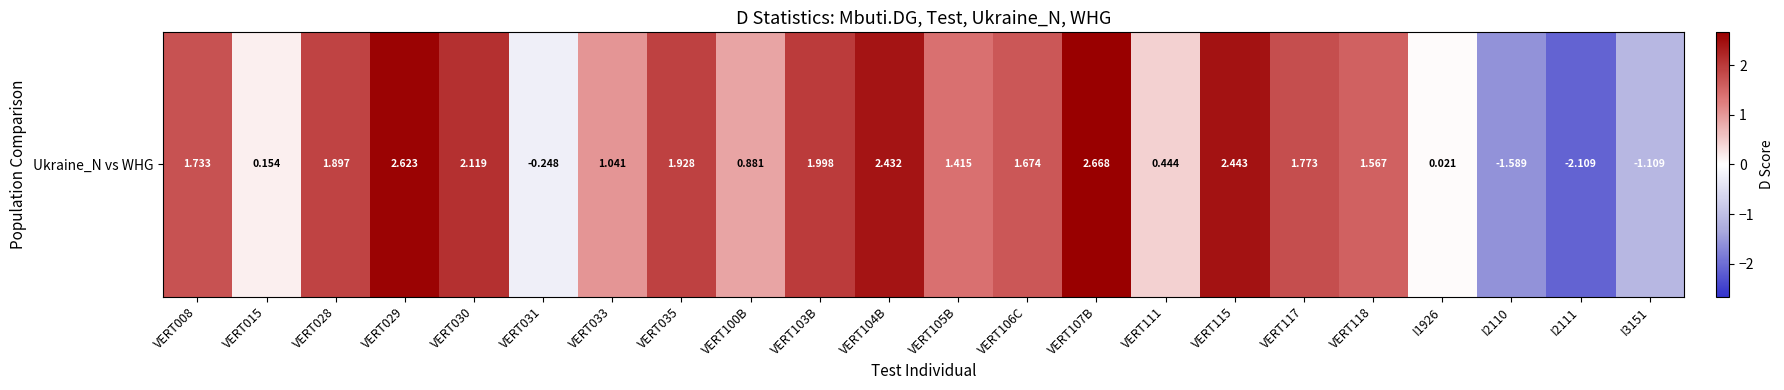

How many data points are less than 1?

8